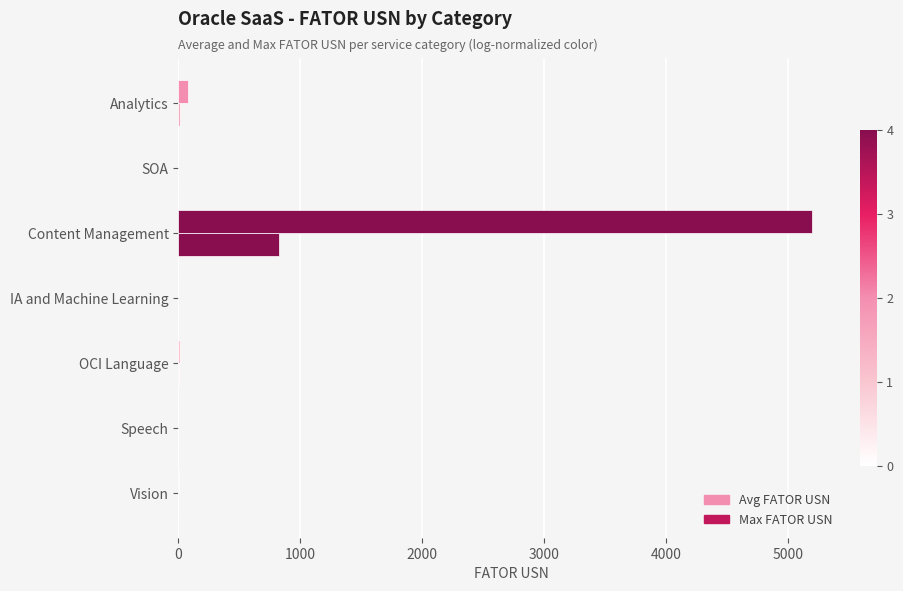

What is the average value of the Max FATOR USN series?

756.2